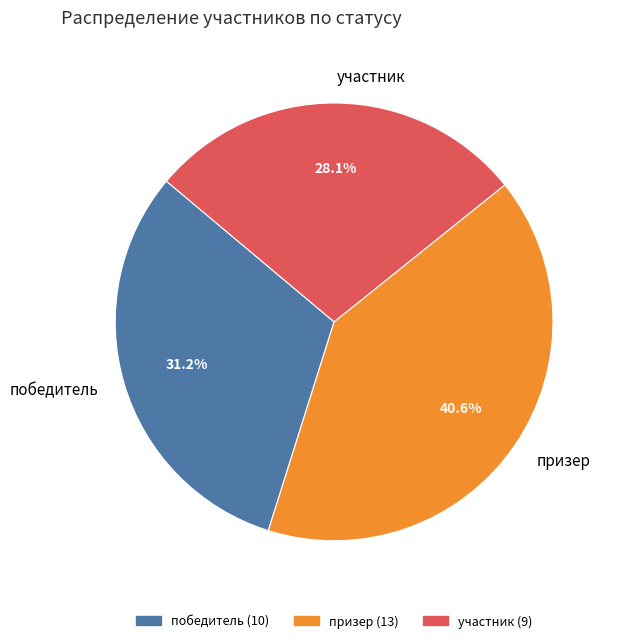

To the nearest percent, what percentage of the pie is участник?

28%